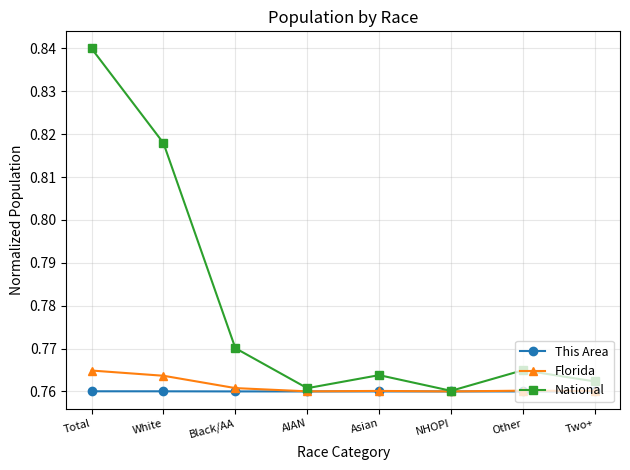

Where is the first local minimum for National?

AIAN